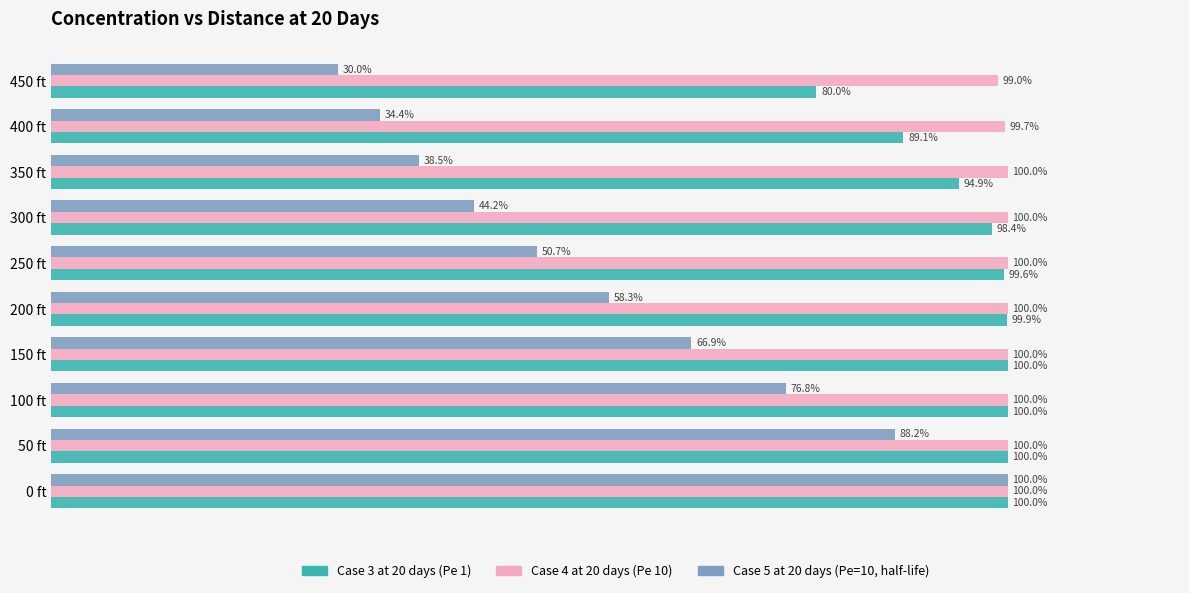

What are all the series names shown in the legend?

Case 3 at 20 days (Pe 1), Case 4 at 20 days (Pe 10), Case 5 at 20 days (Pe=10, half-life)